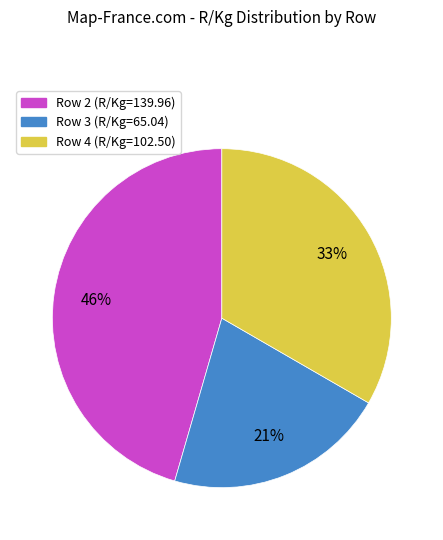

To the nearest percent, what is the combined percentage of Row 3 and Row 4?

54%